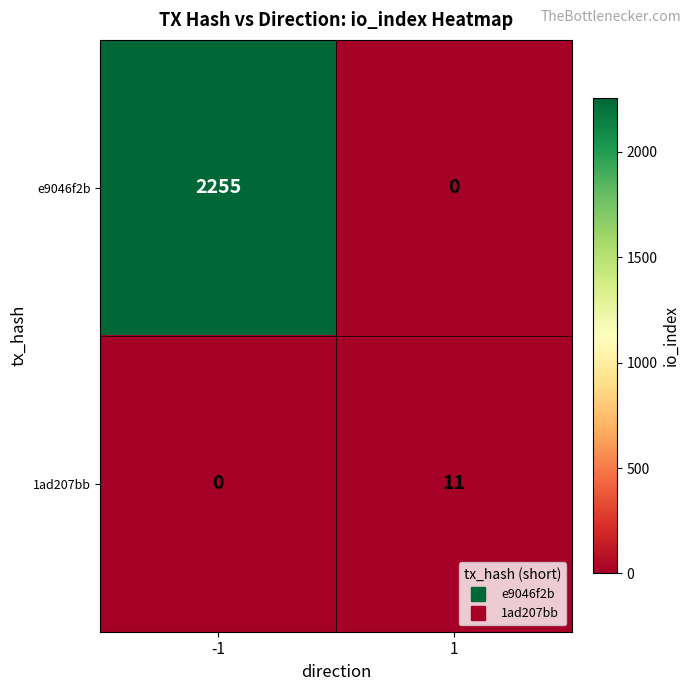

Is it true that e9046f2b equals 2255 at -1?

True